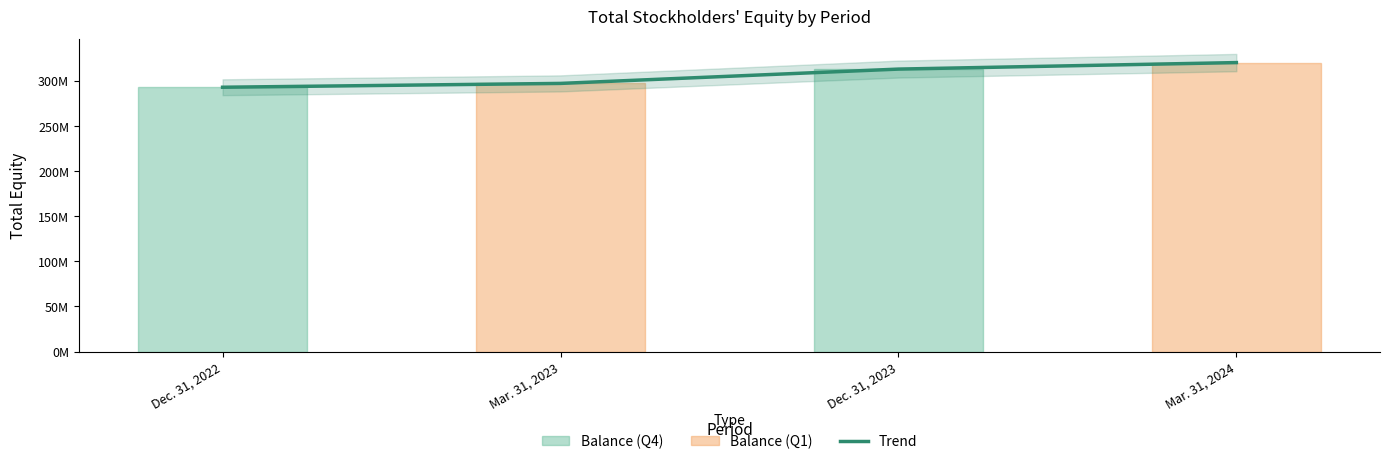

Reading left to right, extract all data points from this chart.

292786927	297033642	312895219	320103974